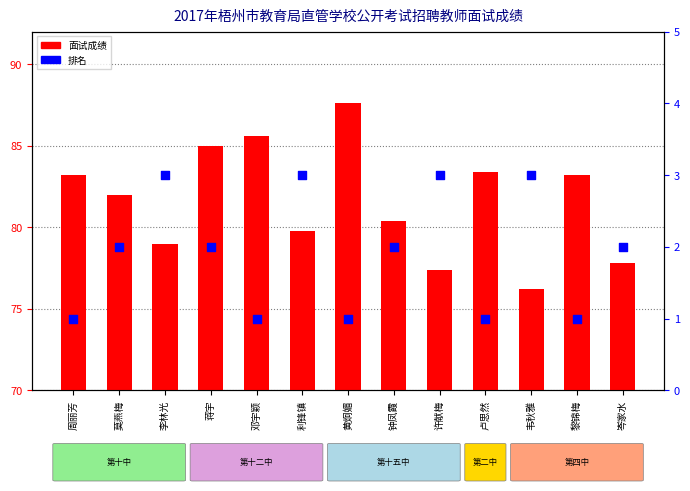

Is the value of 面试成绩 at 莫燕梅 greater than the value of 排名 at 韦秋雅?

Yes